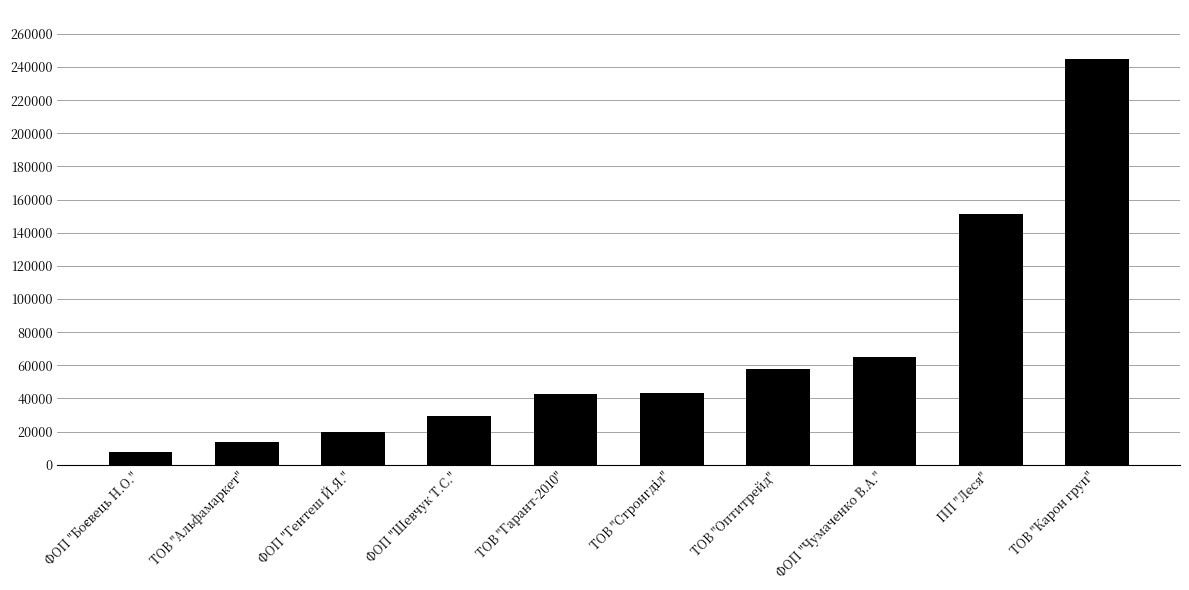

Which label corresponds to the largest value in the chart?

ТОВ "Карон груп"